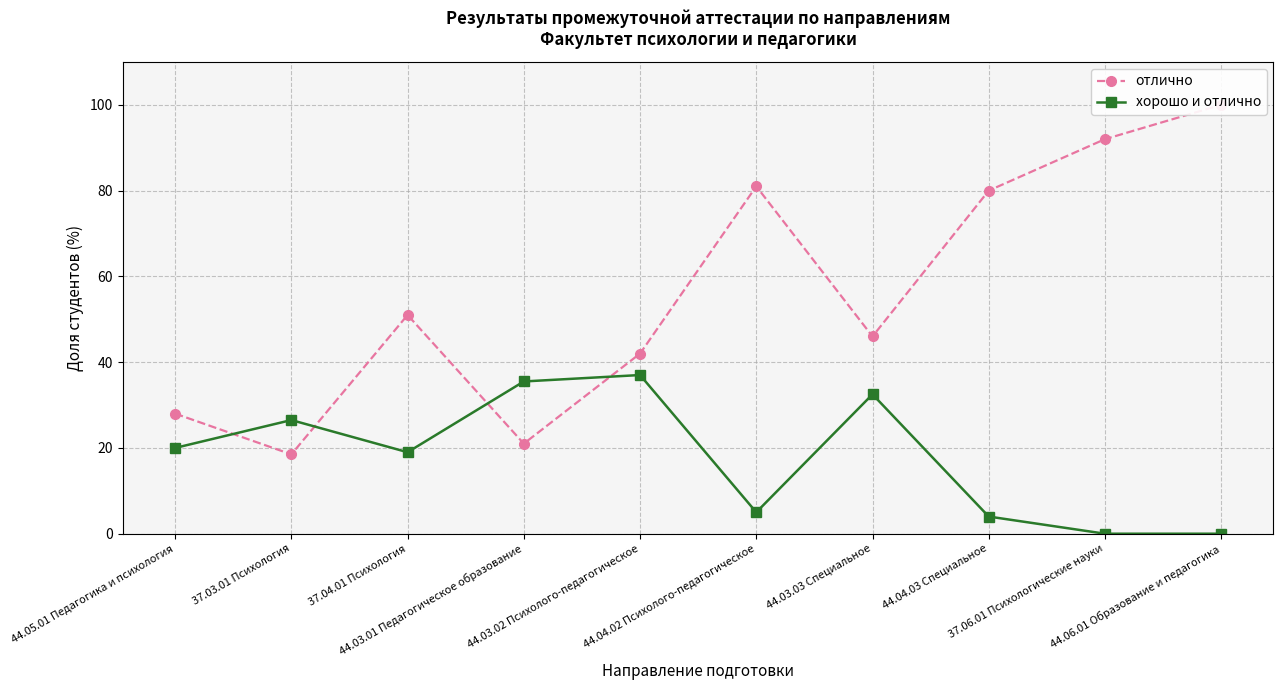

Where do хорошо и отлично and отлично first cross each other?

44.05.01 Педагогика и психология and 37.03.01 Психология